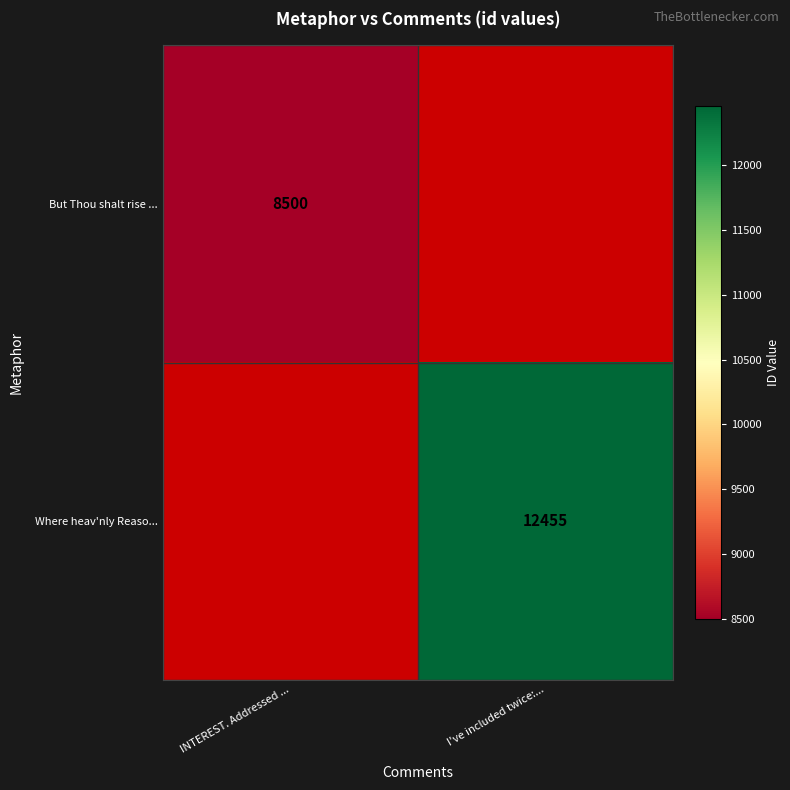

Is it true that Where heav'nly Reaso... equals 21505 at I've included twice:...?

False